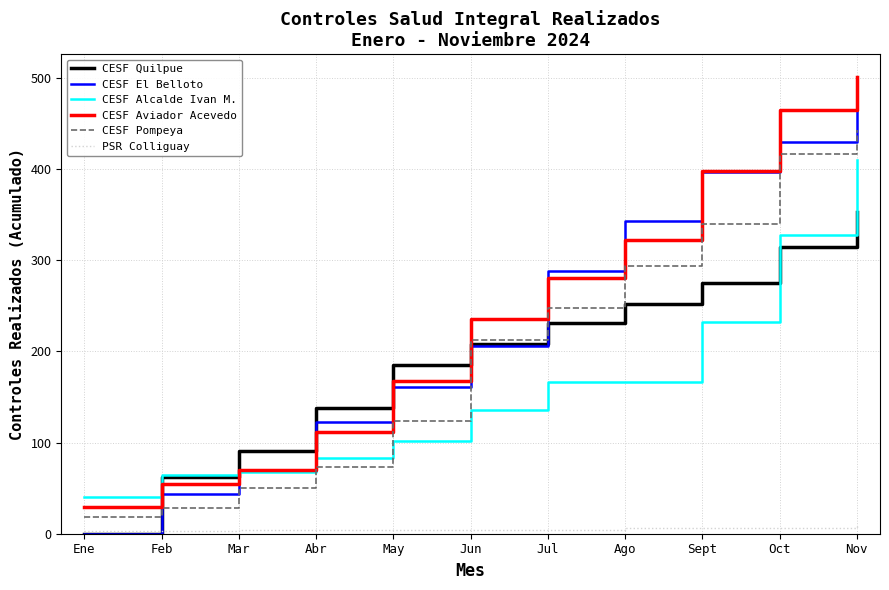

Is it true that CESF Alcalde Ivan M. equals 83 at Abr?

True